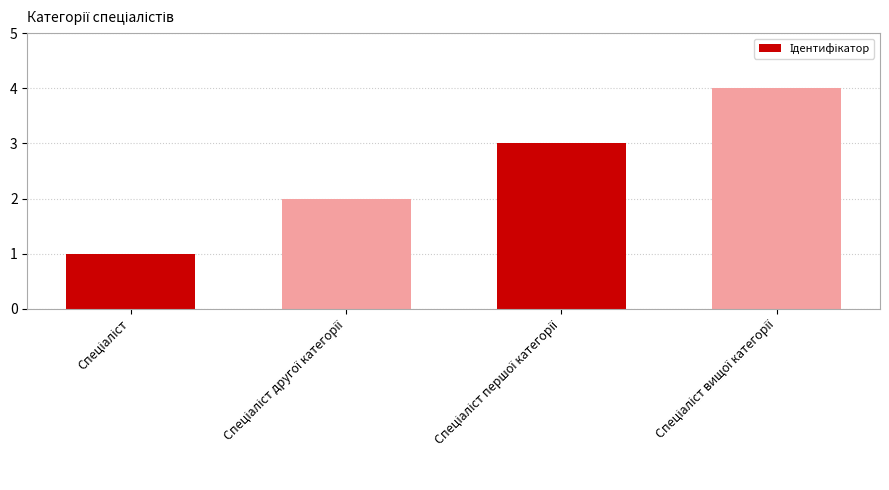

What is the difference between the maximum and minimum values?

3